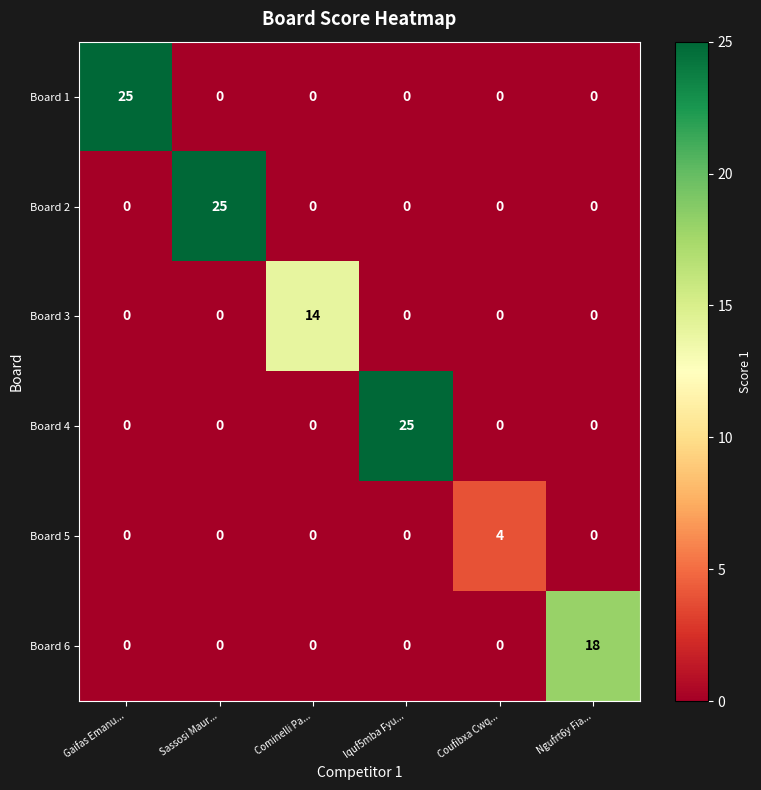

Which series changed the most between Cominelli Pa... and Ngufrt6y Fia...?

Board 6